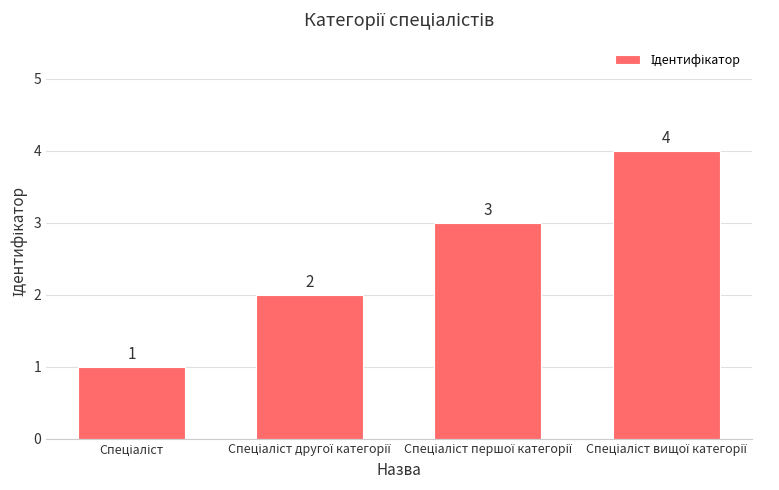

What is the value of the 1st bar from the left?

1